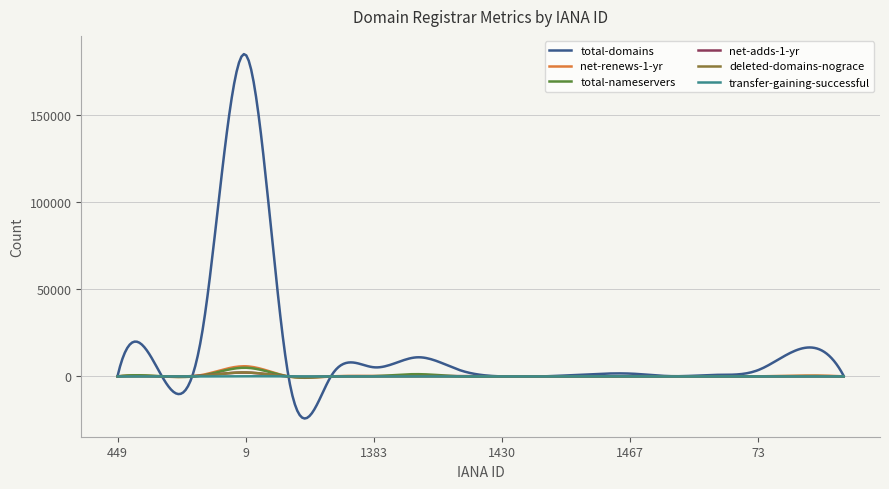

Which series has the widest spread of values?

total-domains